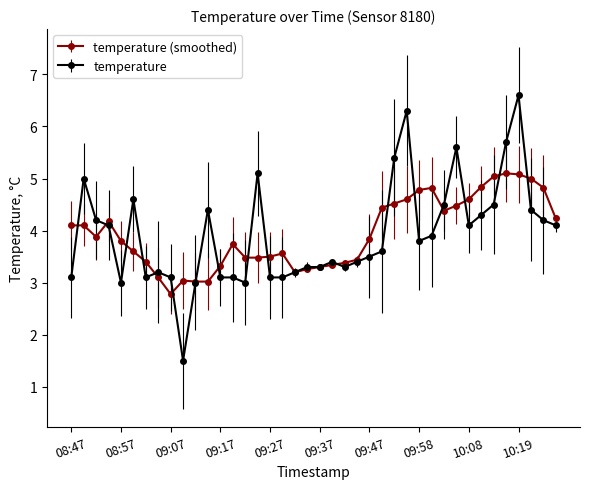

What is the greatest value displayed?

6.6